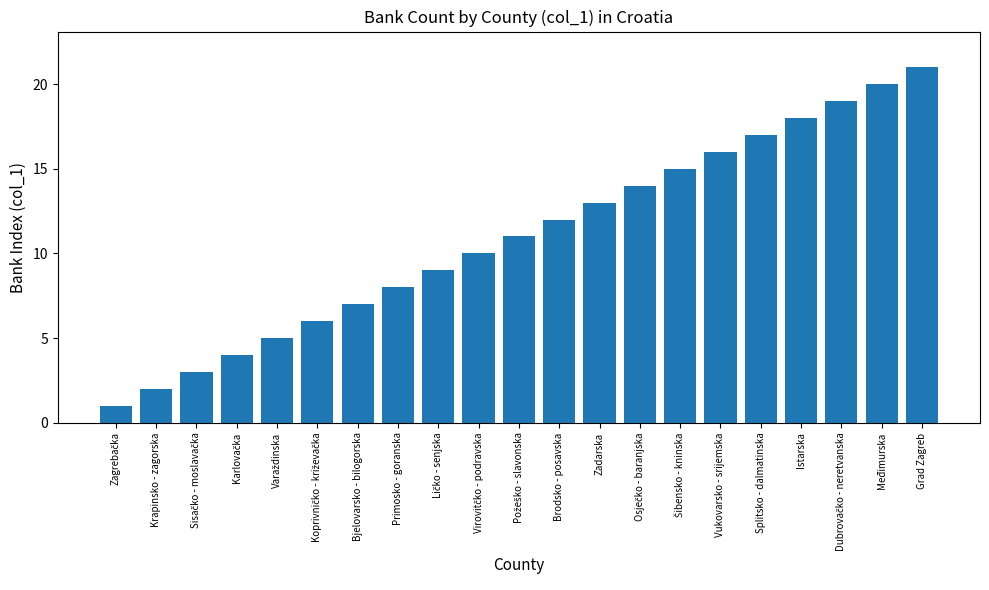

What is the label of the 2nd bar from the right?

Međimurska